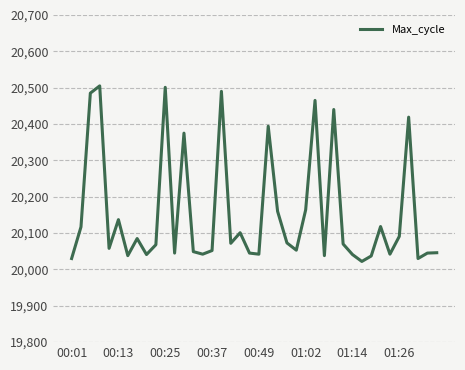

What is the smallest value displayed?

20022